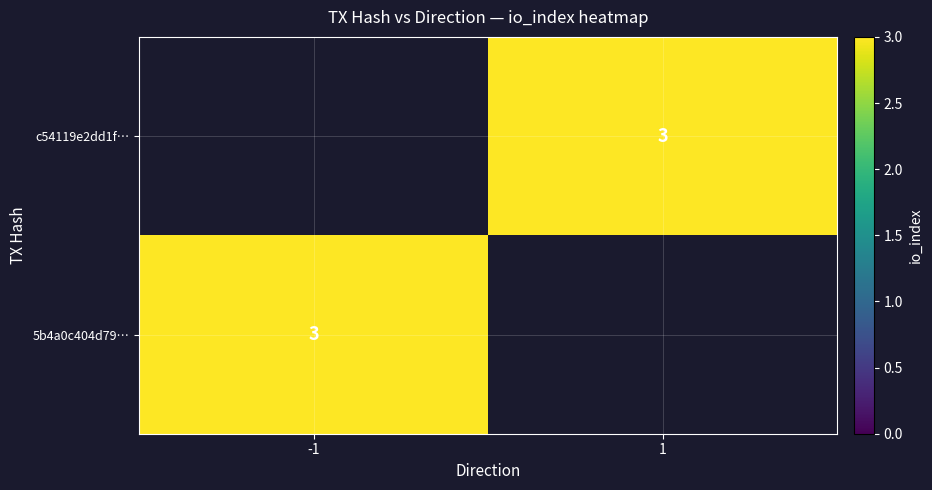

How many positive values does the c54119e2dd1f… series have?

1